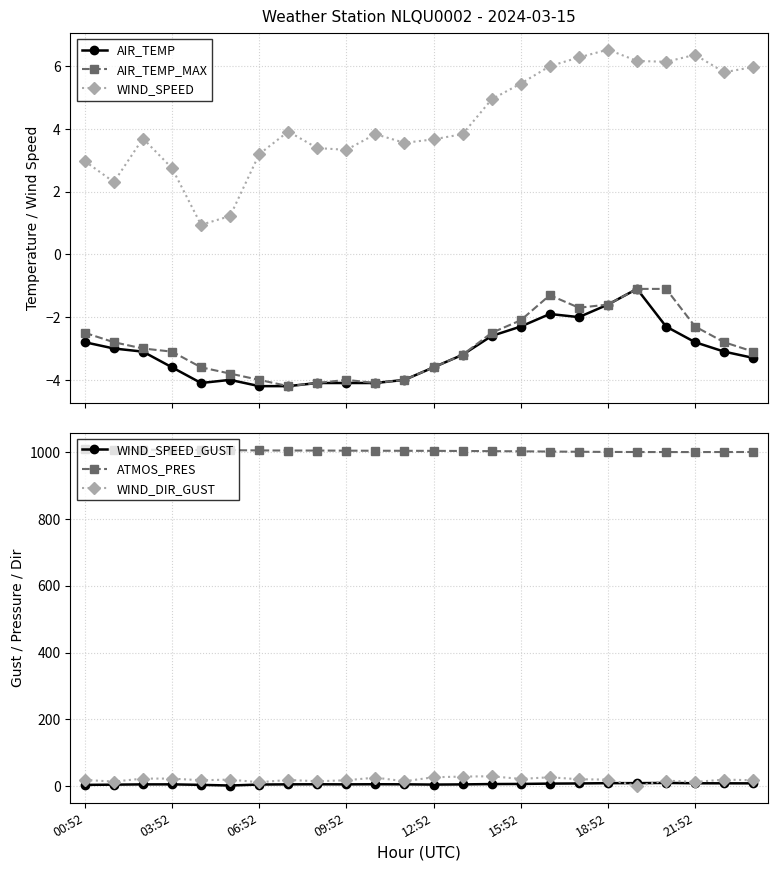

What are all the series names shown in the legend?

AIR_TEMP, AIR_TEMP_MAX, WIND_SPEED, WIND_SPEED_GUST, ATMOS_PRES, WIND_DIR_GUST